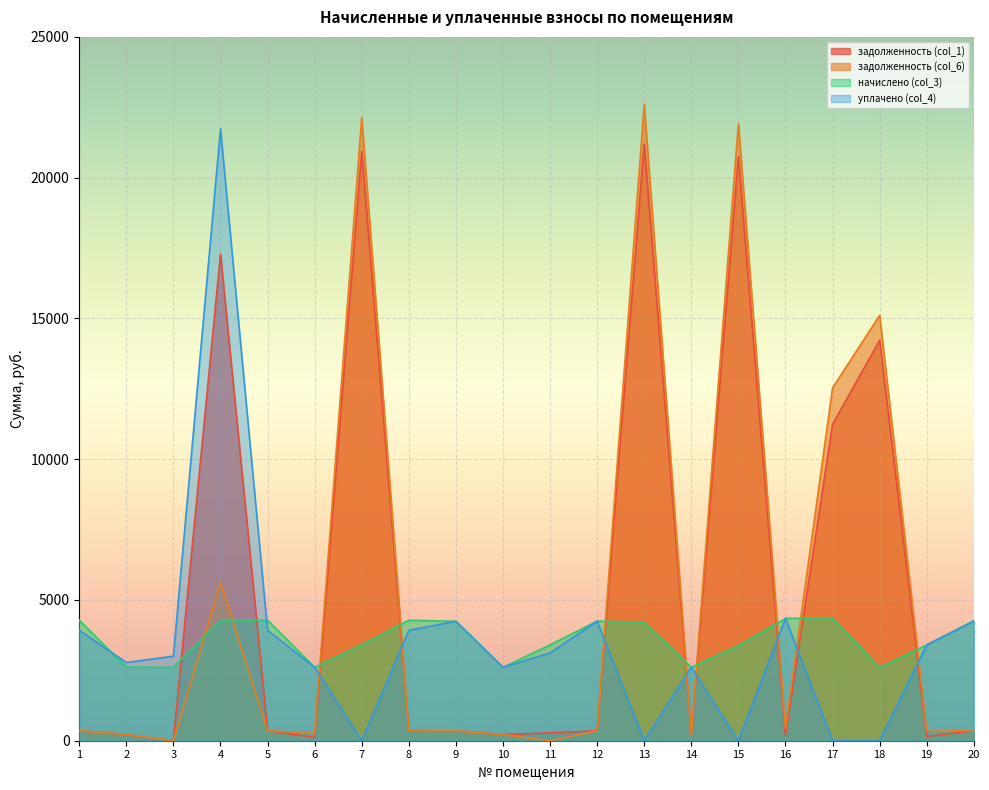

Reading left to right, list all the values displayed in this chart.

задолженность (col_1): 1=356.7	2=217.8	3=0.0	4=17280.0	5=356.7	6=117.5	7=20936.6	8=356.7	9=353.5	10=217.3	11=279.3	12=354.0	13=21195.9	14=217.3	15=20741.0	16=195.7	17=11237.5	18=14224.6	19=153.3	20=354.6
задолженность (col_6): 1=356.7	2=217.8	3=0.0	4=5628.2	5=356.7	6=259.3	7=22128.5	8=356.7	9=353.5	10=217.3	11=0.0	12=354.0	13=22600.8	14=217.3	15=21921.7	16=432.0	17=12534.2	18=15107.8	19=338.4	20=354.6
начислено (col_3): 1=4280.3	2=2614.0	3=2607.6	4=4273.9	5=4280.3	6=2607.6	7=3402.6	8=4280.3	9=4242.1	10=2607.6	11=3402.6	12=4248.5	13=4210.3	14=2607.6	15=3370.8	16=4343.9	17=4363.0	18=2594.9	19=3402.6	20=4254.8
уплачено (col_4): 1=3923.6	2=2778.3	3=3002.8	4=21732.6	5=3923.6	6=2607.6	7=0.0	8=3923.6	9=4242.1	10=2607.6	11=3117.4	12=4248.5	13=0.0	14=2607.6	15=0.0	16=4343.9	17=0.0	18=0.0	19=3402.6	20=4254.8